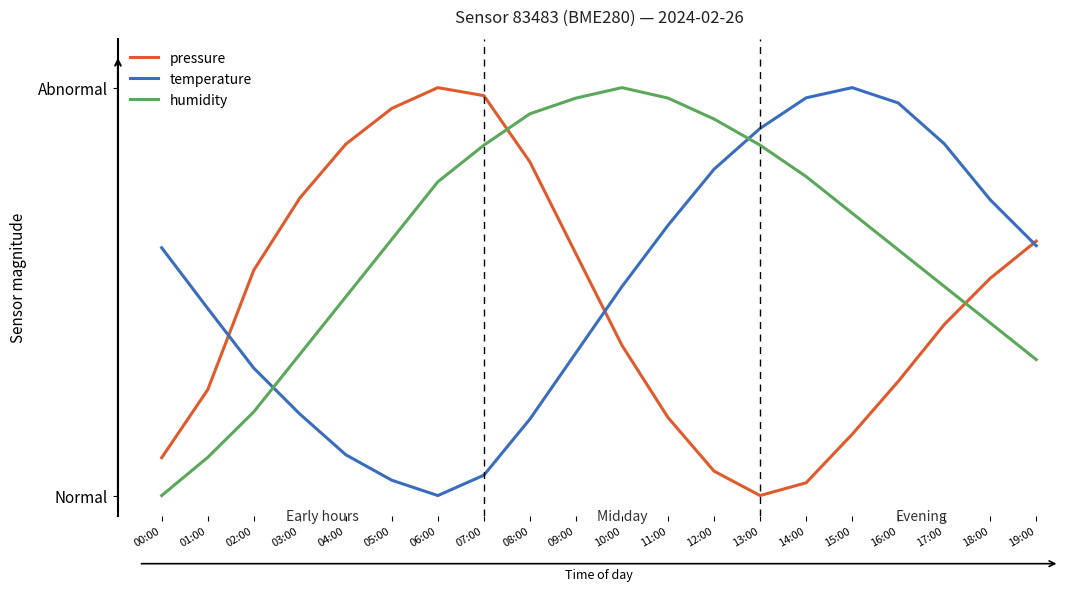

List the series in order of their peak value, lowest first.

pressure, temperature, humidity